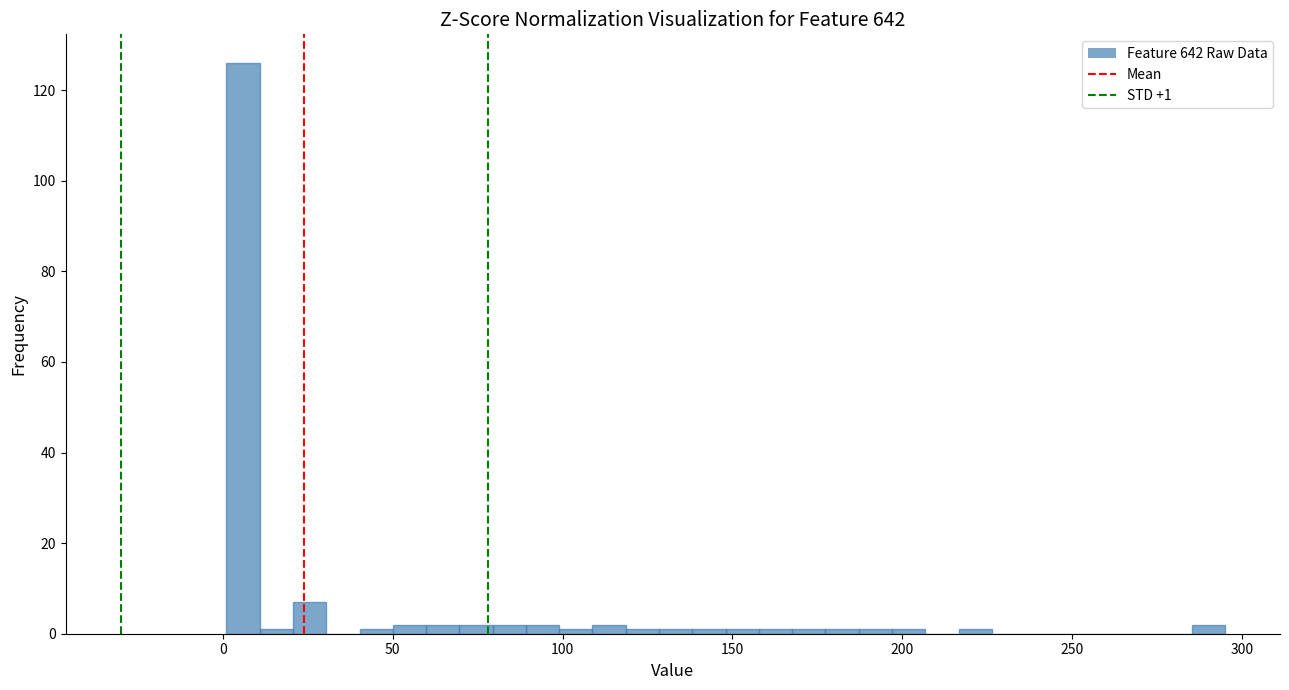

Read against the x-axis, roughly where is the centre of the tallest bar?

5